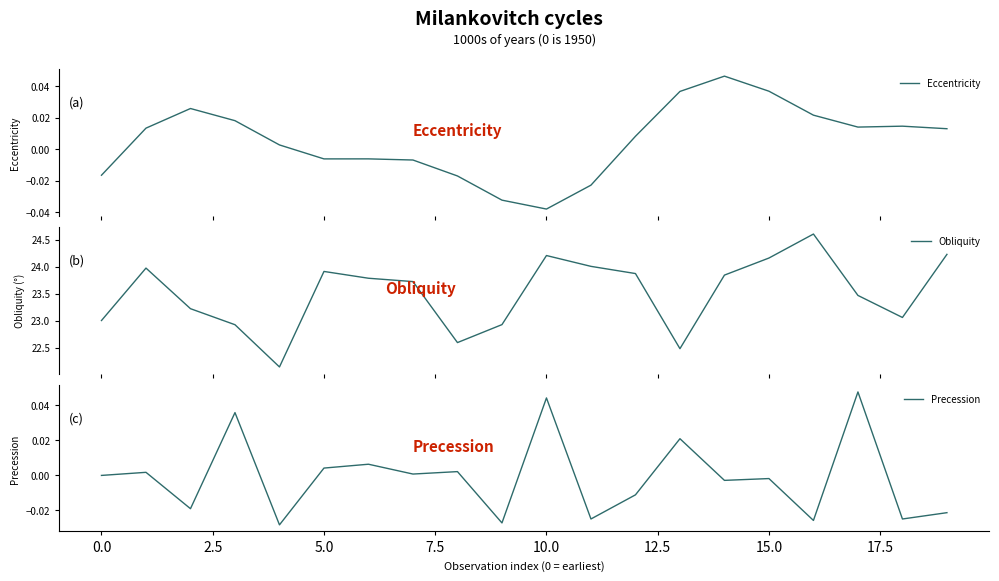

Does the chart display data point markers on the line(s)?

No